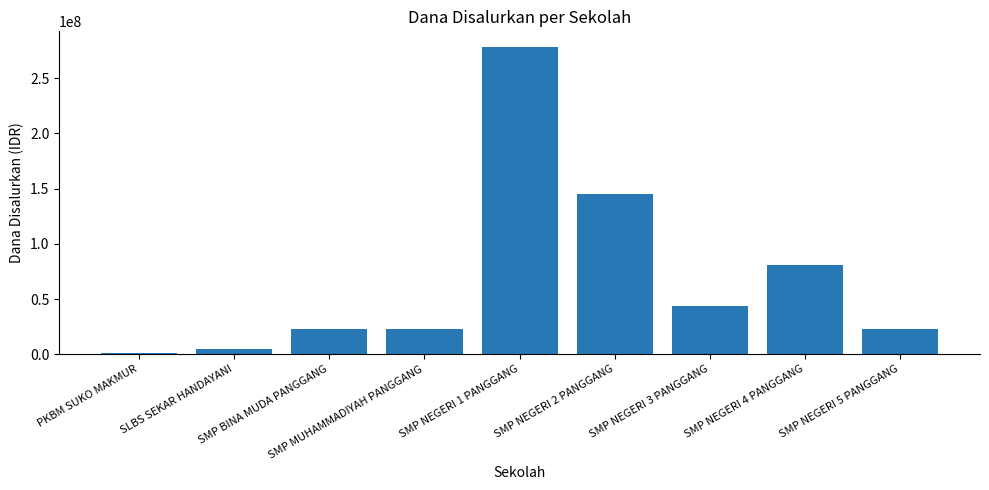

Which category has the highest value across all series?

SMP NEGERI 1 PANGGANG